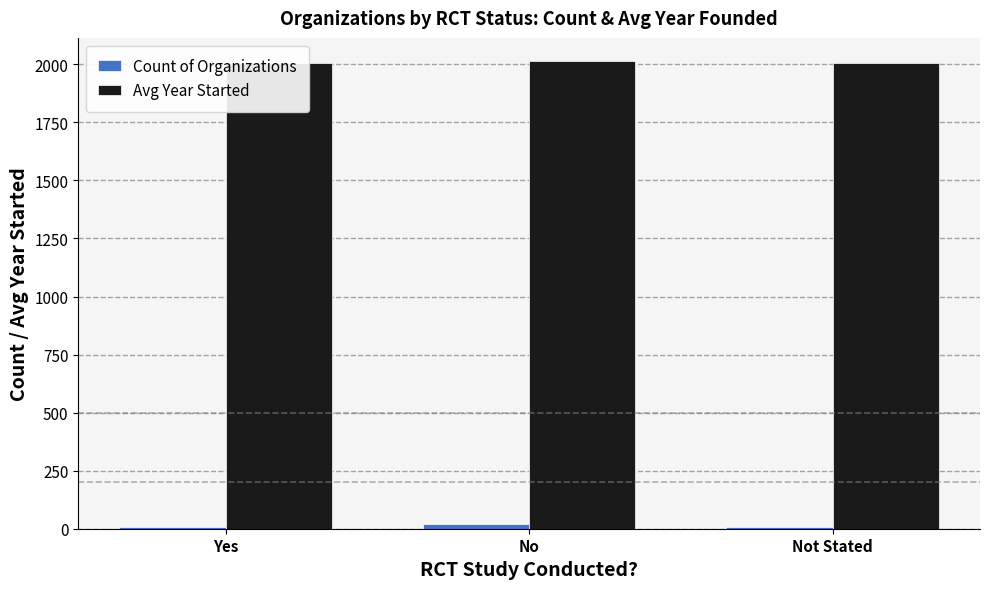

What is the lowest value of the Count of Organizations series?

6